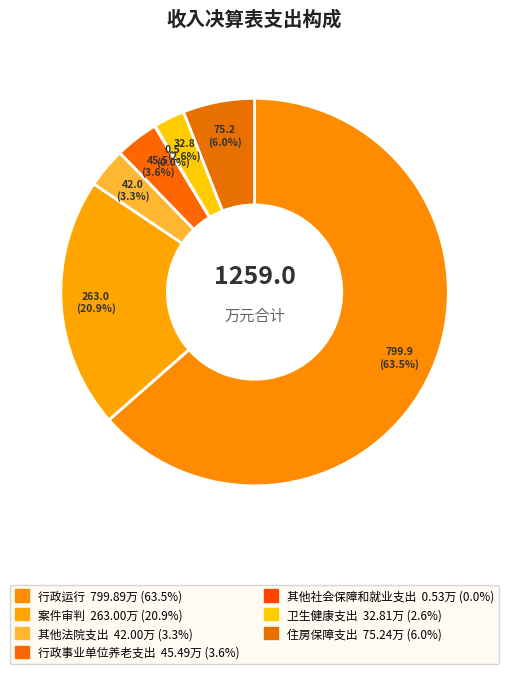

Count the number of slices in the pie.

7